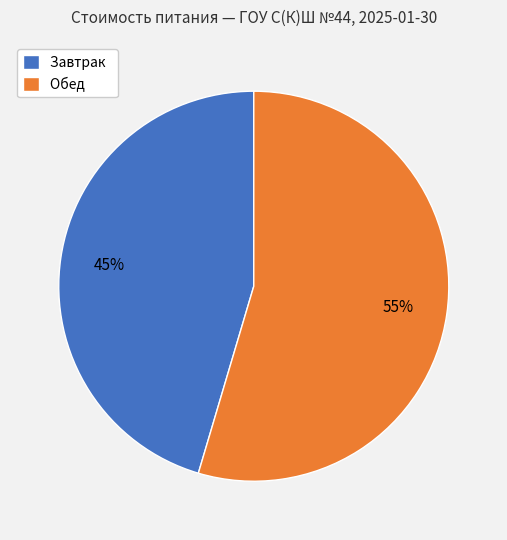

The Завтрак slice represents 45% of the pie. True or false?

True